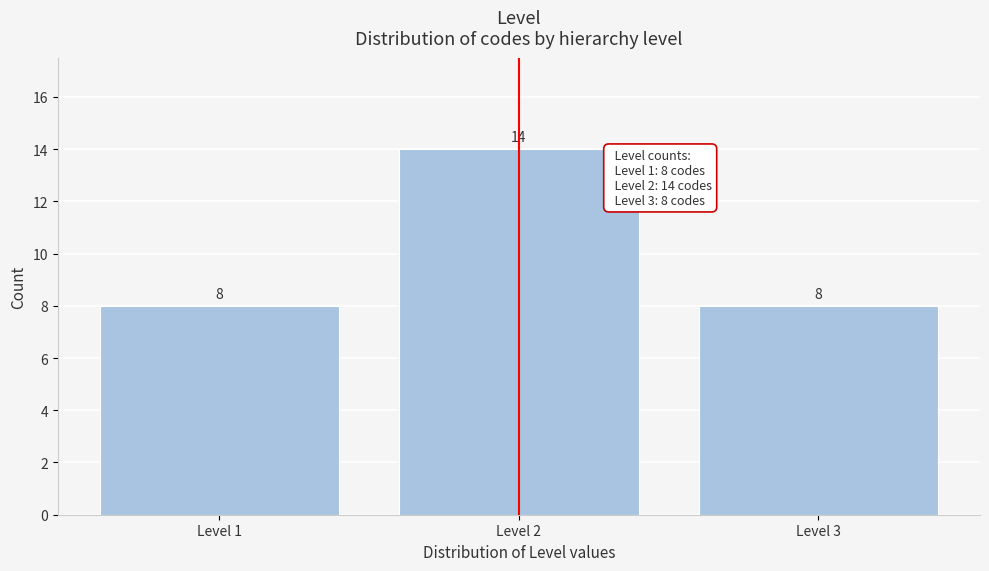

Reading right to left, extract all data points from this chart.

8	14	8